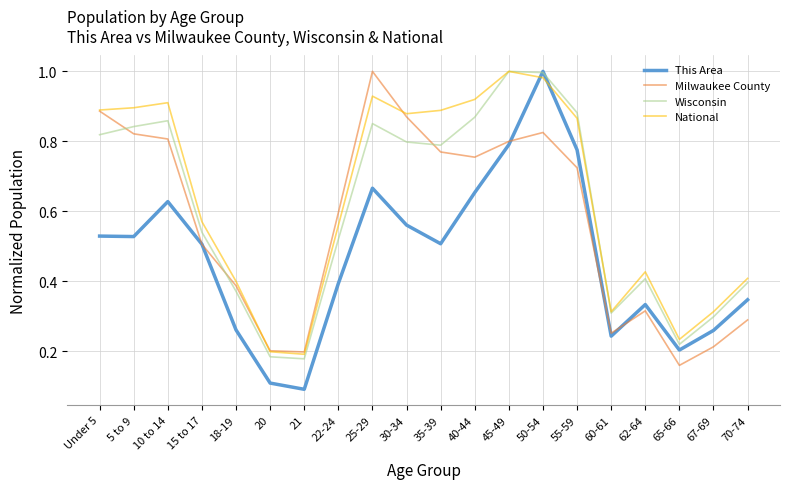

Which series has the largest range (max minus min)?

This Area